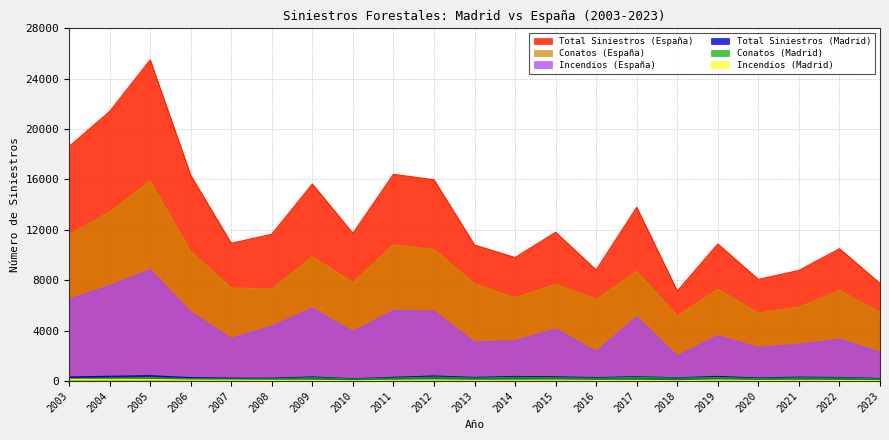

Rank the series at 2012 from lowest to highest value.

Incendios (Madrid), Conatos (Madrid), Total Siniestros (Madrid), Incendios (España), Conatos (España), Total Siniestros (España)